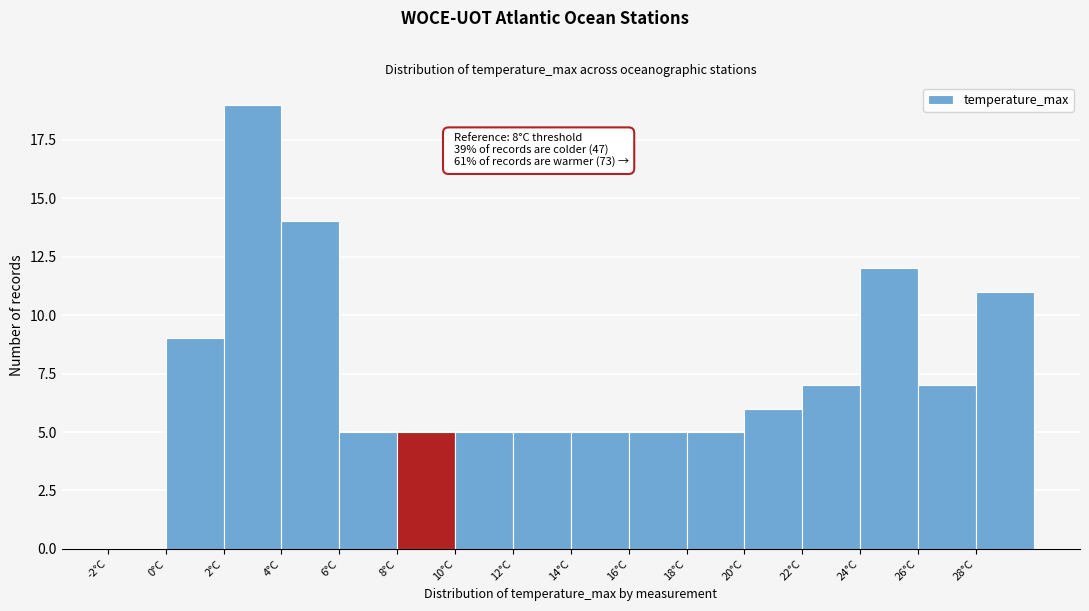

Which range on the x-axis has the tallest bar?

2 to 4